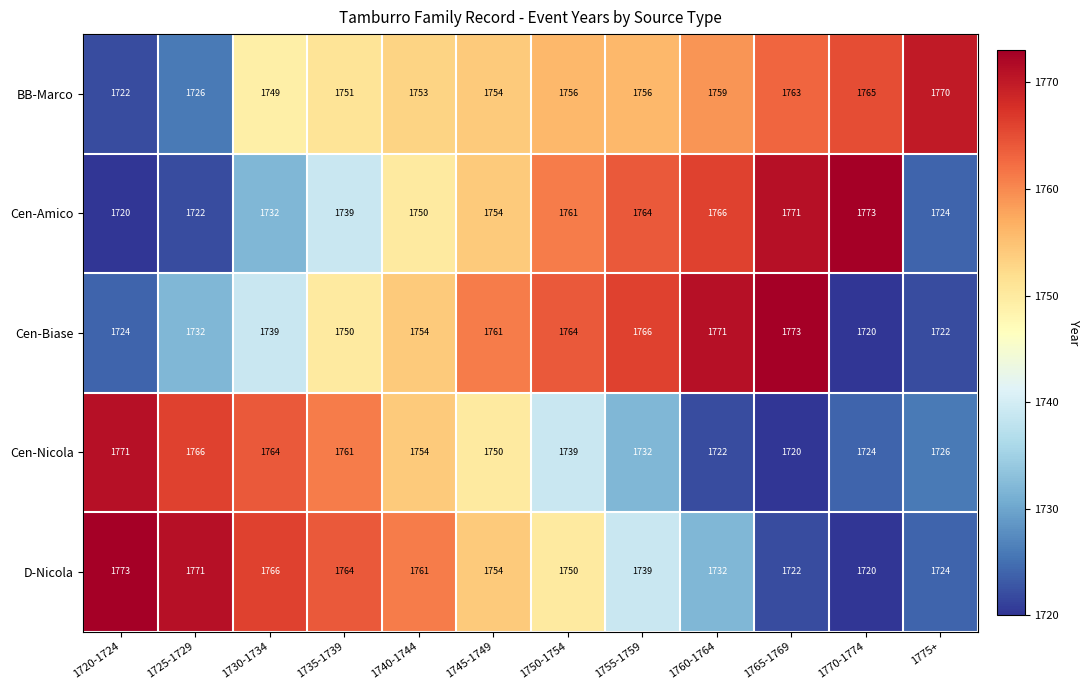

Rank the series at 1755-1759 from lowest to highest value.

Cen-Nicola, D-Nicola, BB-Marco, Cen-Amico, Cen-Biase